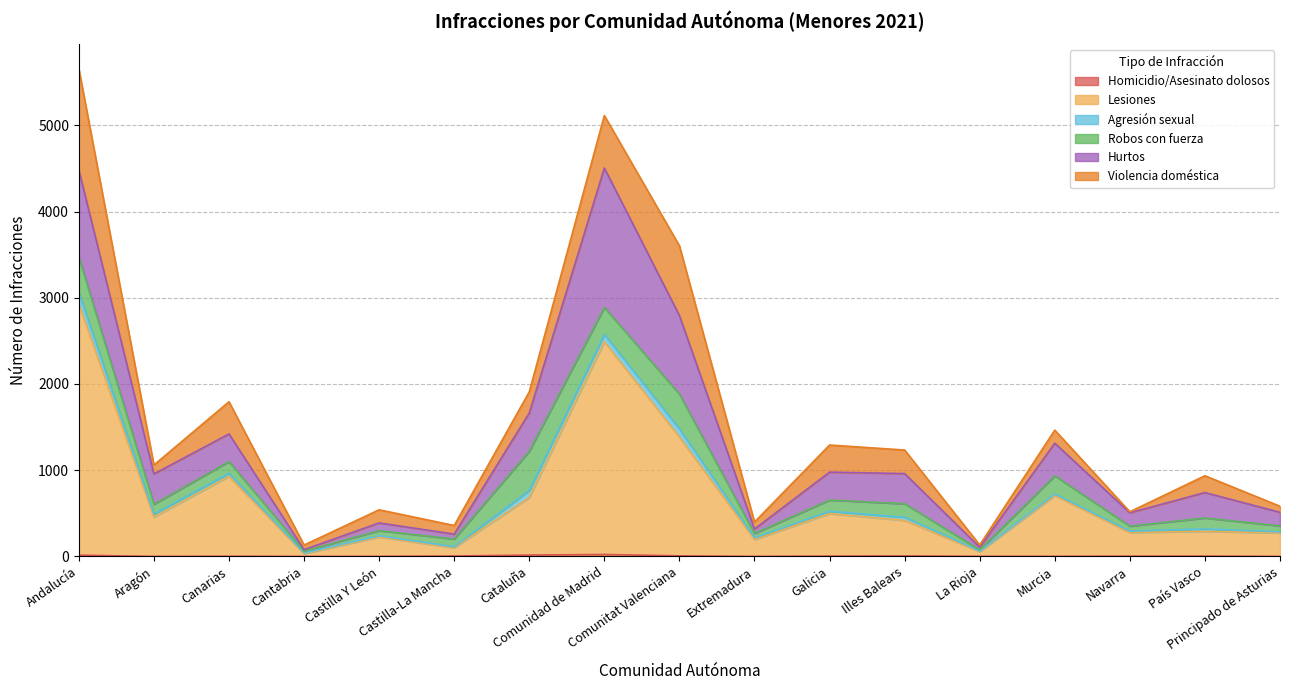

Reading right to left, transcribe all the data shown in this chart.

Homicidio/Asesinato dolosos: Principado de Asturias=0	País Vasco=4	Navarra=3	Murcia=1	La Rioja=1	Illes Balears=6	Galicia=4	Extremadura=0	Comunitat Valenciana=7	Comunidad de Madrid=23	Cataluña=16	Castilla-La Mancha=5	Castilla Y León=1	Cantabria=0	Canarias=2	Aragón=0	Andalucía=15
Lesiones: Principado de Asturias=273	País Vasco=287	Navarra=275	Murcia=704	La Rioja=55	Illes Balears=412	Galicia=493	Extremadura=196	Comunitat Valenciana=1378	Comunidad de Madrid=2467	Cataluña=668	Castilla-La Mancha=96	Castilla Y León=225	Cantabria=32	Canarias=926	Aragón=457	Andalucía=2913
Agresión sexual: Principado de Asturias=13	País Vasco=28	Navarra=16	Murcia=19	La Rioja=7	Illes Balears=37	Galicia=27	Extremadura=21	Comunitat Valenciana=94	Comunidad de Madrid=86	Cataluña=82	Castilla-La Mancha=11	Castilla Y León=14	Cantabria=9	Canarias=37	Aragón=35	Andalucía=132
Robos con fuerza: Principado de Asturias=68	País Vasco=127	Navarra=57	Murcia=211	La Rioja=14	Illes Balears=156	Galicia=130	Extremadura=50	Comunitat Valenciana=404	Comunidad de Madrid=312	Cataluña=454	Castilla-La Mancha=90	Castilla Y León=59	Cantabria=20	Canarias=135	Aragón=113	Andalucía=412
Hurtos: Principado de Asturias=158	País Vasco=295	Navarra=155	Murcia=378	La Rioja=30	Illes Balears=350	Galicia=324	Extremadura=51	Comunitat Valenciana=911	Comunidad de Madrid=1617	Cataluña=444	Castilla-La Mancha=57	Castilla Y León=90	Cantabria=18	Canarias=321	Aragón=352	Andalucía=1010
Violencia doméstica: Principado de Asturias=70	País Vasco=195	Navarra=12	Murcia=152	La Rioja=26	Illes Balears=273	Galicia=314	Extremadura=81	Comunitat Valenciana=809	Comunidad de Madrid=608	Cataluña=245	Castilla-La Mancha=100	Castilla Y León=152	Cantabria=53	Canarias=373	Aragón=103	Andalucía=1174